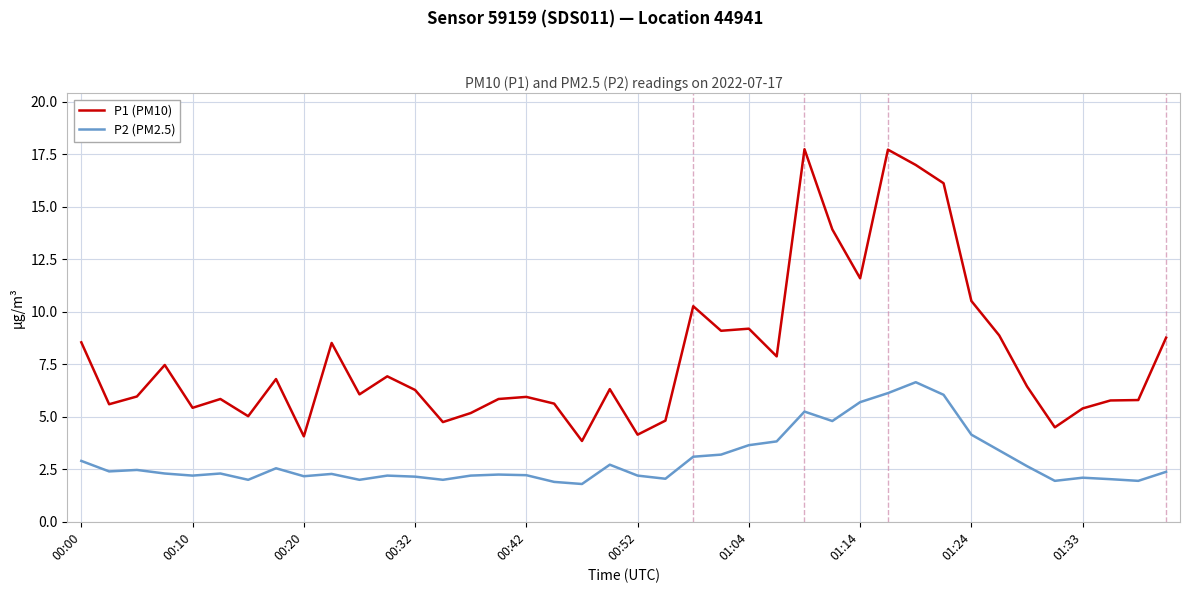

Which series has the largest range (max minus min)?

P1 (PM10)